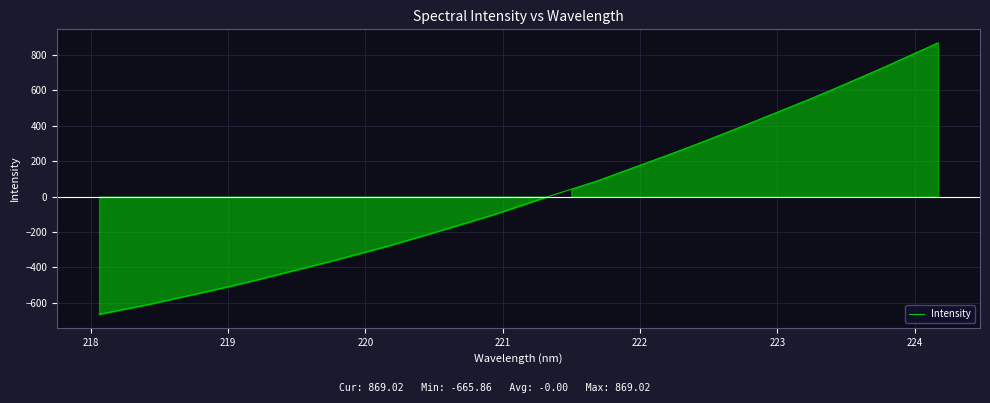

What is the maximum value shown in the chart?

869.0